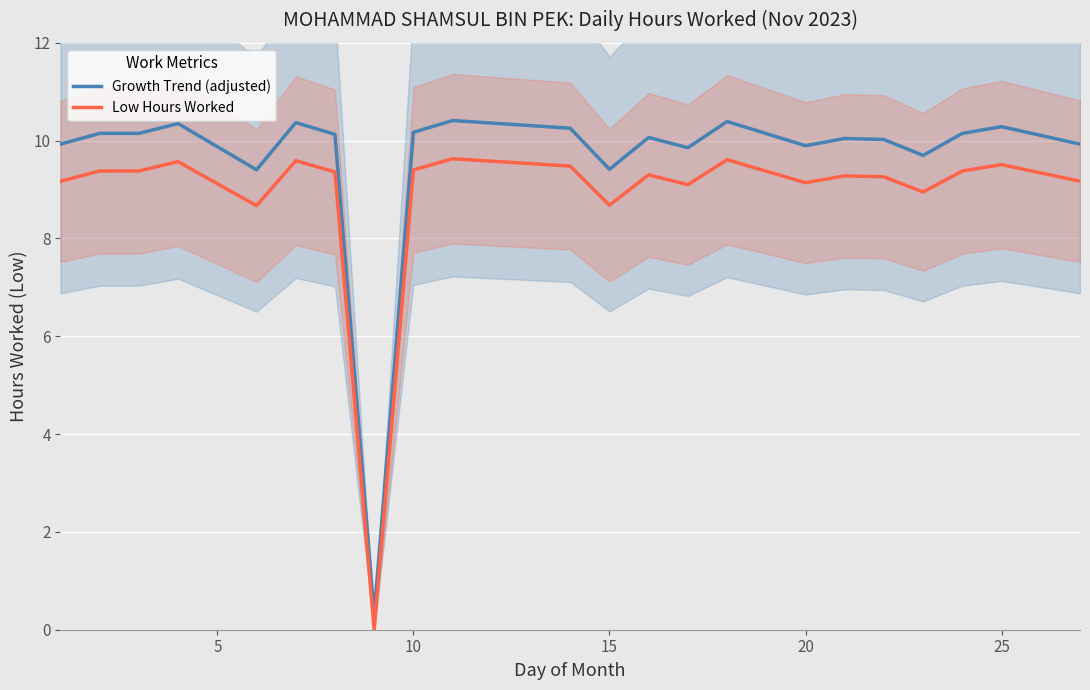

What is the lowest value of the Growth Trend (adjusted) series?

0.3